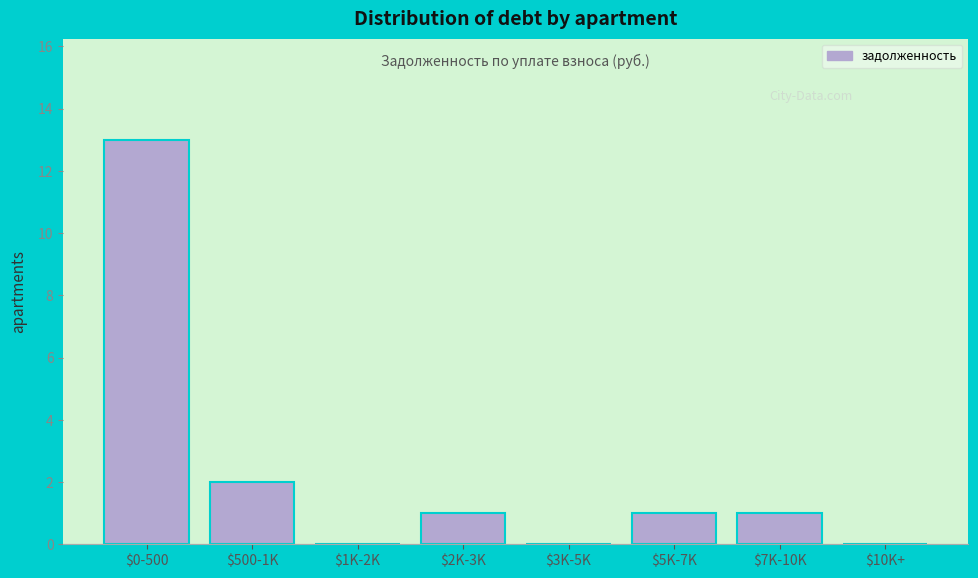

Which label corresponds to the largest value in the chart?

$0-500